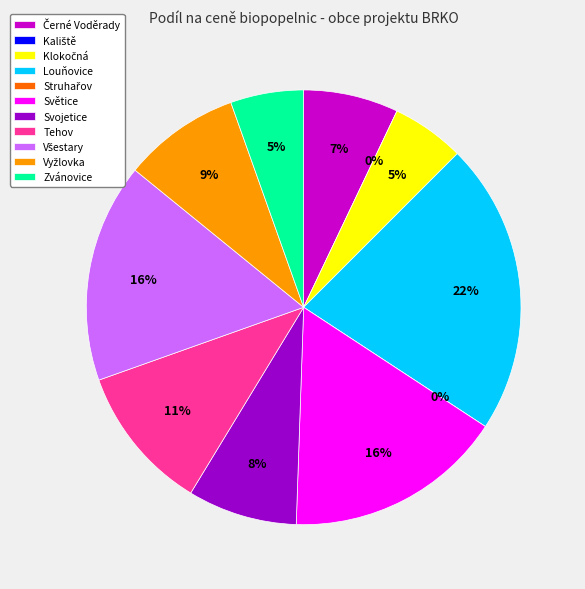

Does Klokočná account for over 50% of the chart?

No